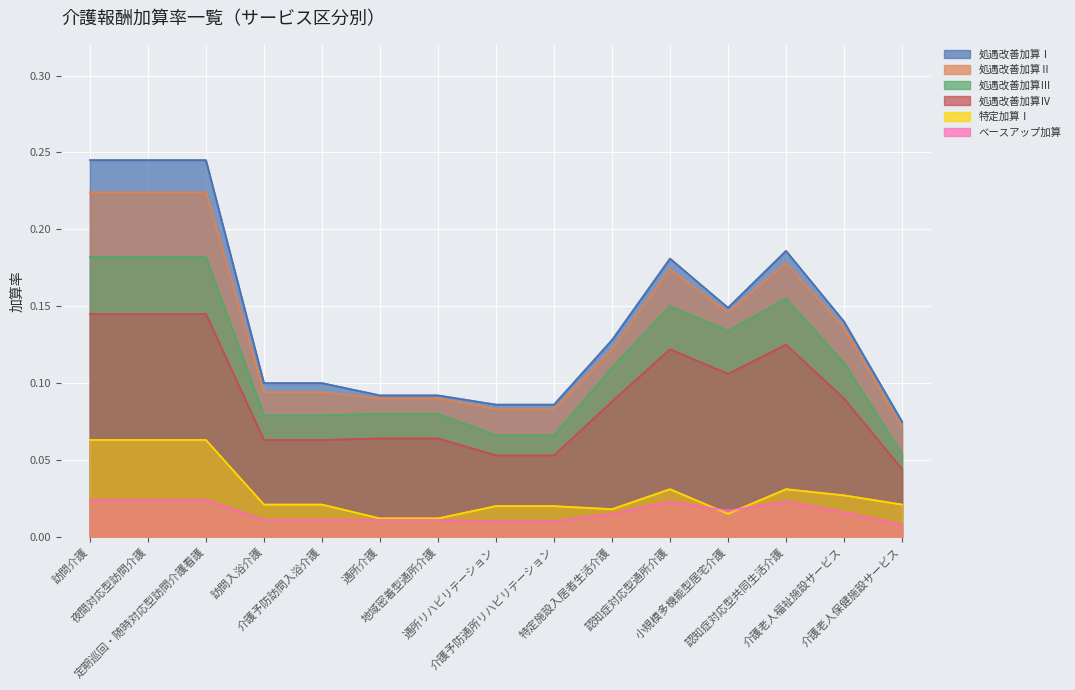

What is the average value of the 処遇改善加算Ⅳ series?

0.1